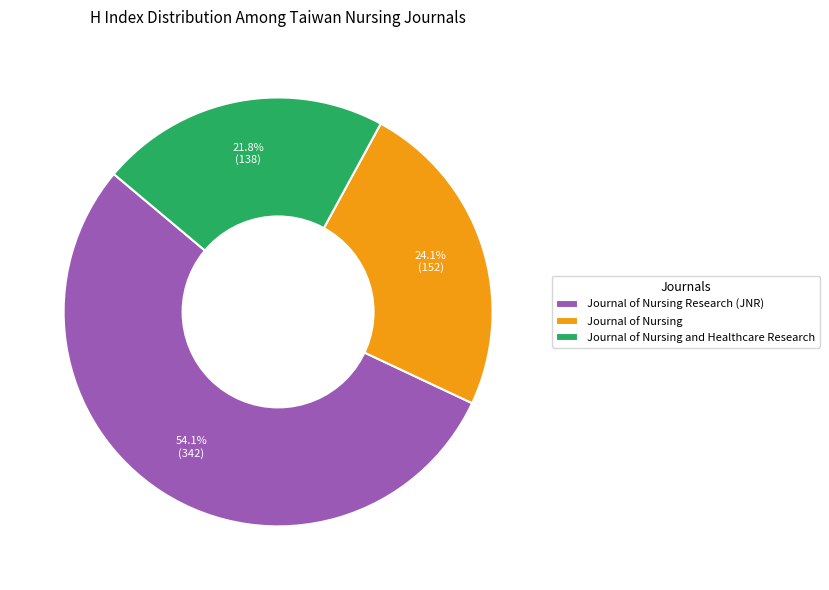

What percentage is the Journal of Nursing slice, to the nearest percent?

24%